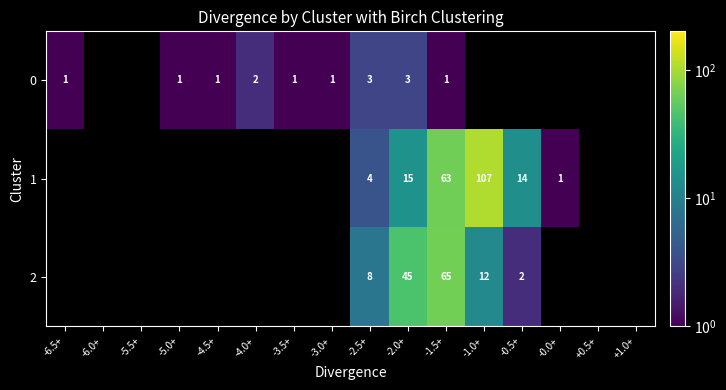

At how many categories does at least one series exceed 17?

3